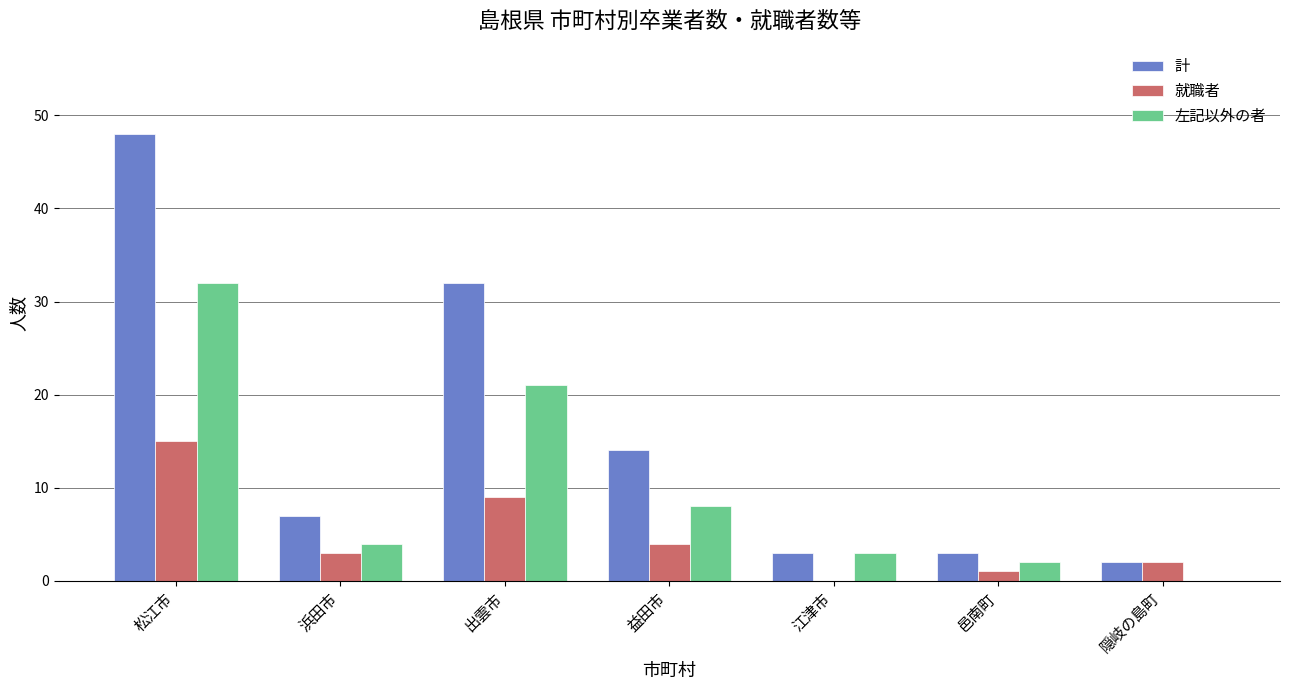

Between 浜田市 and 江津市, which series saw the biggest shift?

計